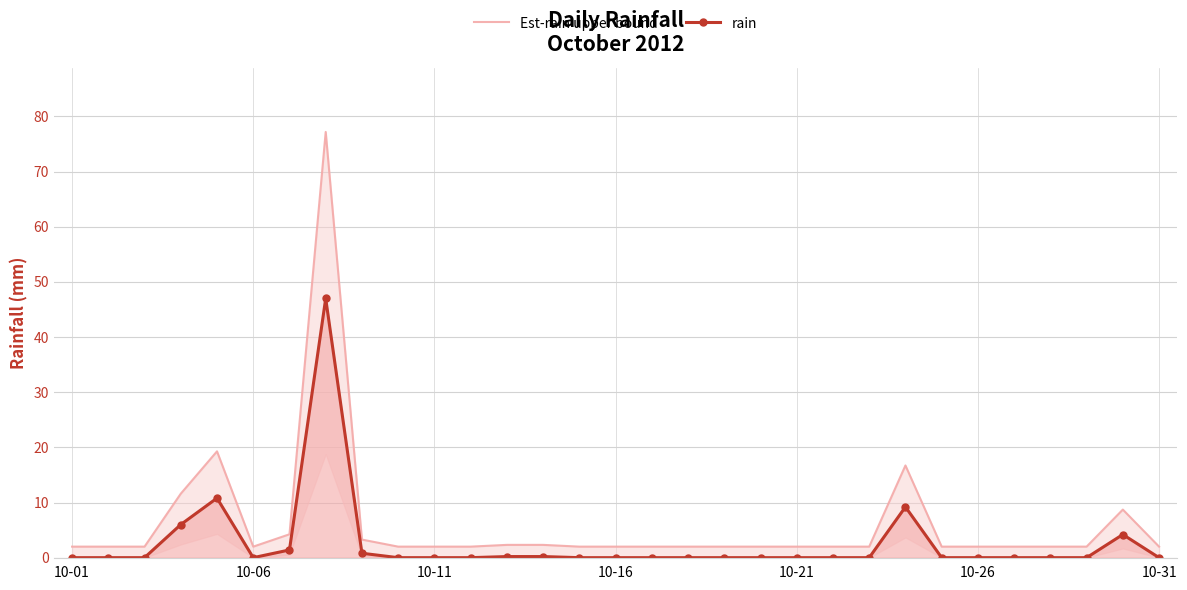

What is the greatest value displayed?

77.2